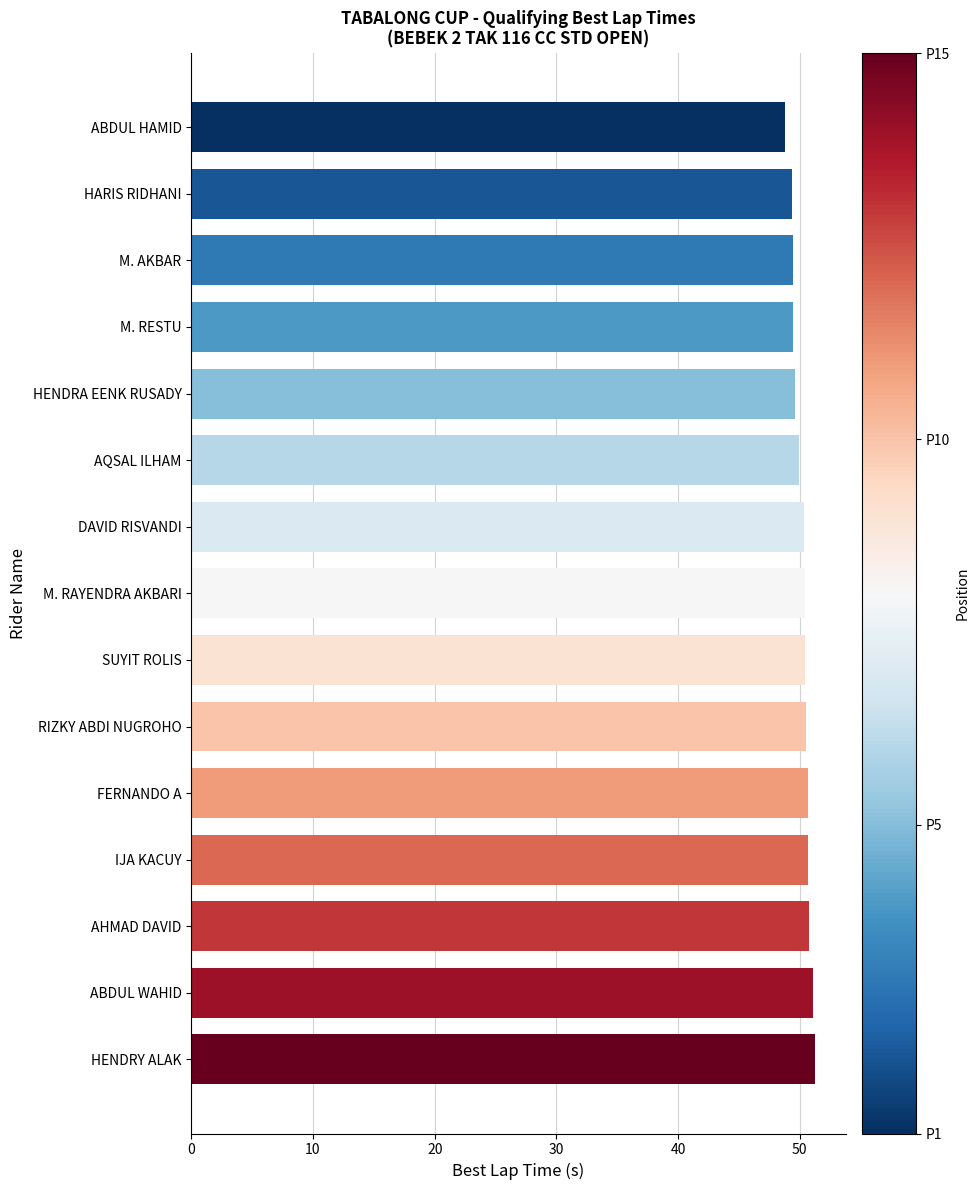

Approximately how many times larger is the value at DAVID RISVANDI compared to M. RESTU?

1.0